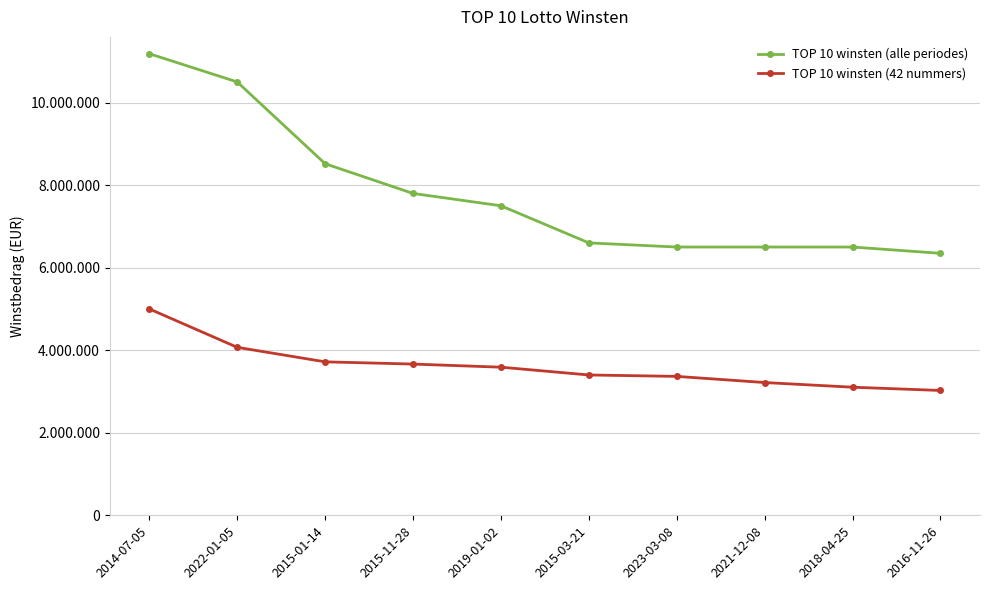

What is the label of the 5th point from the left?

2019-01-02